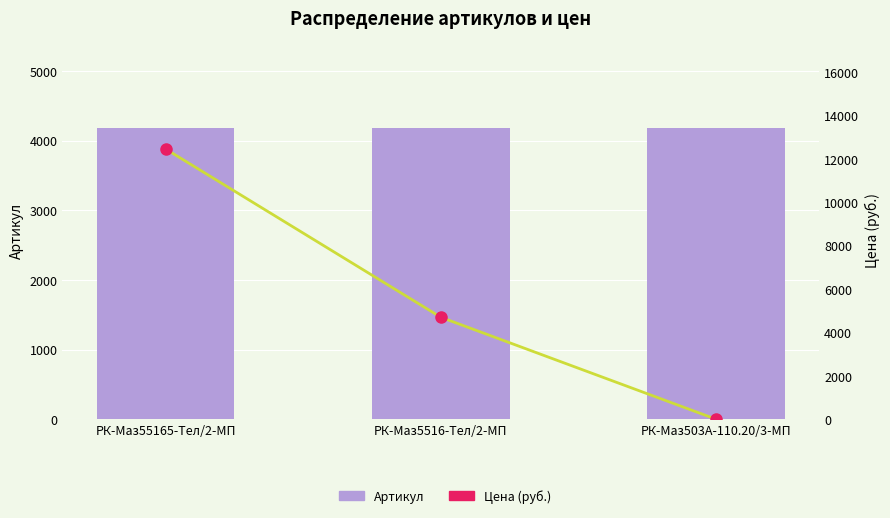

Is it true that Артикул equals 4177.0 at РК-Маз503А-110.20/3-МП?

True